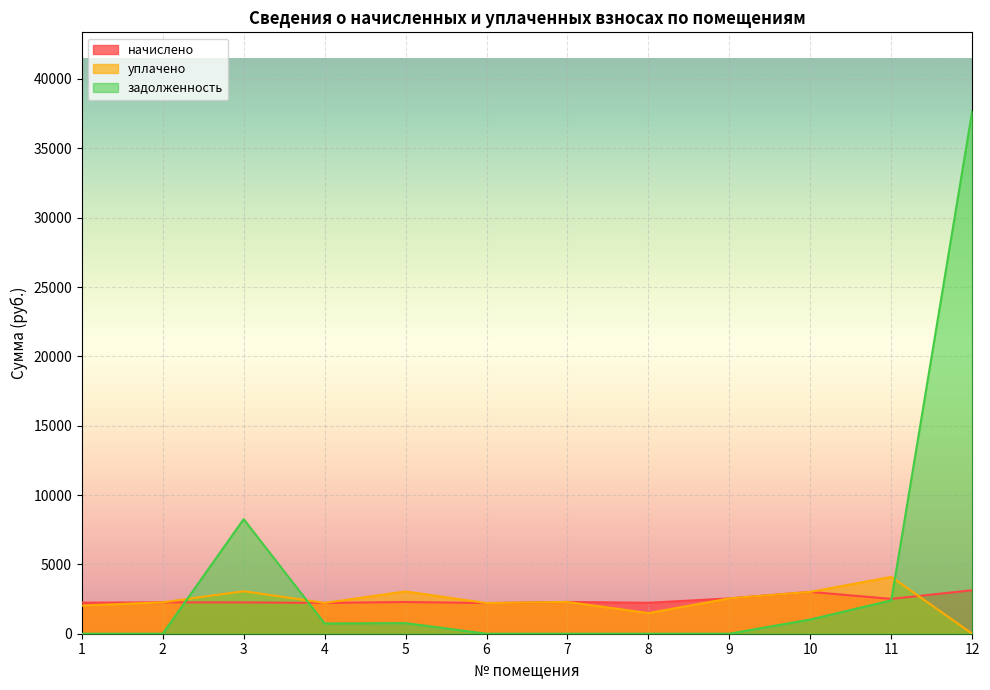

What is the difference between the highest and lowest values at 10?

1991.9